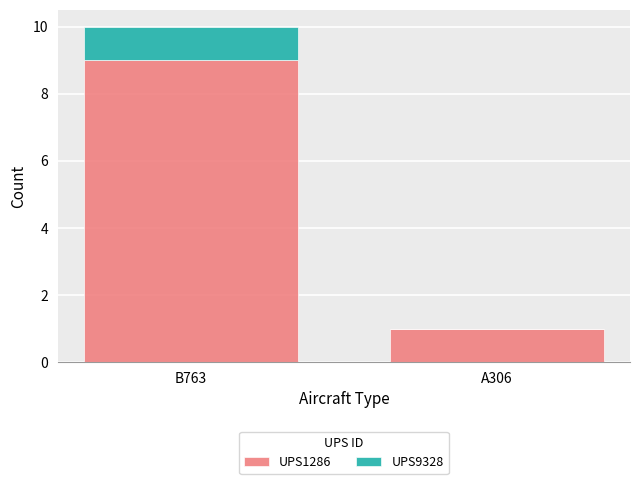

True or false: UPS1286 has a value of 2 at A306.

False